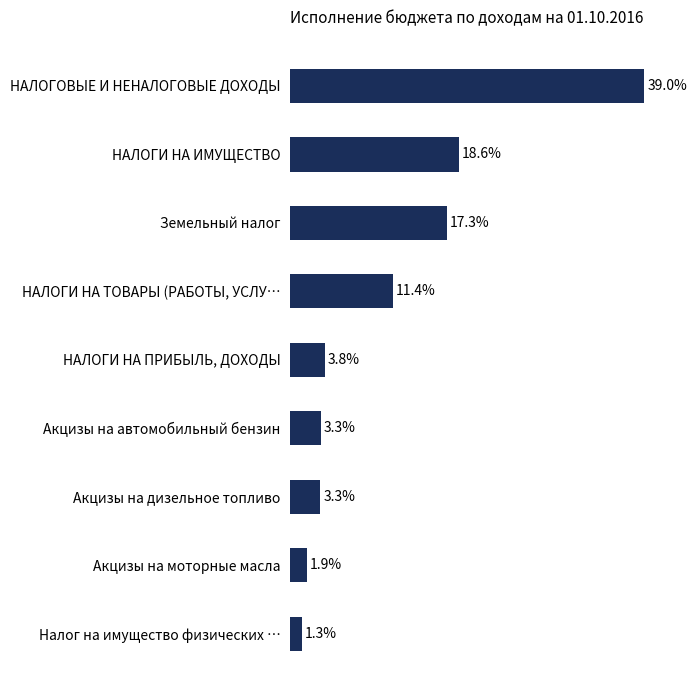

Between Акцизы на моторные масла and Акцизы на дизельное топливо, which is larger?

Акцизы на дизельное топливо